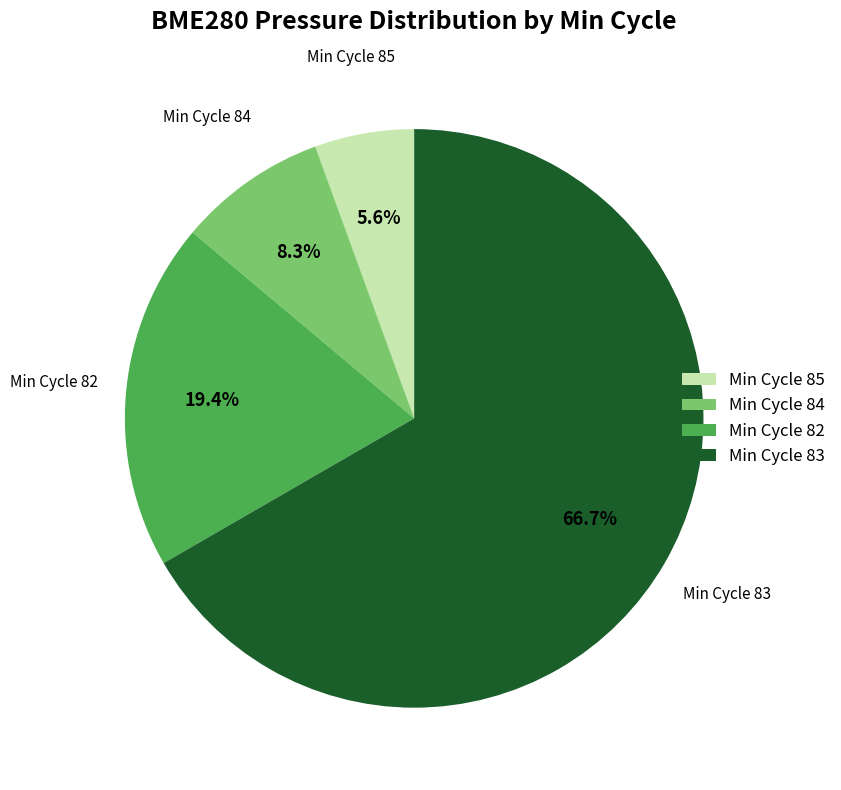

What is the ratio of the value at Min Cycle 85 to the value at Min Cycle 84?

0.7